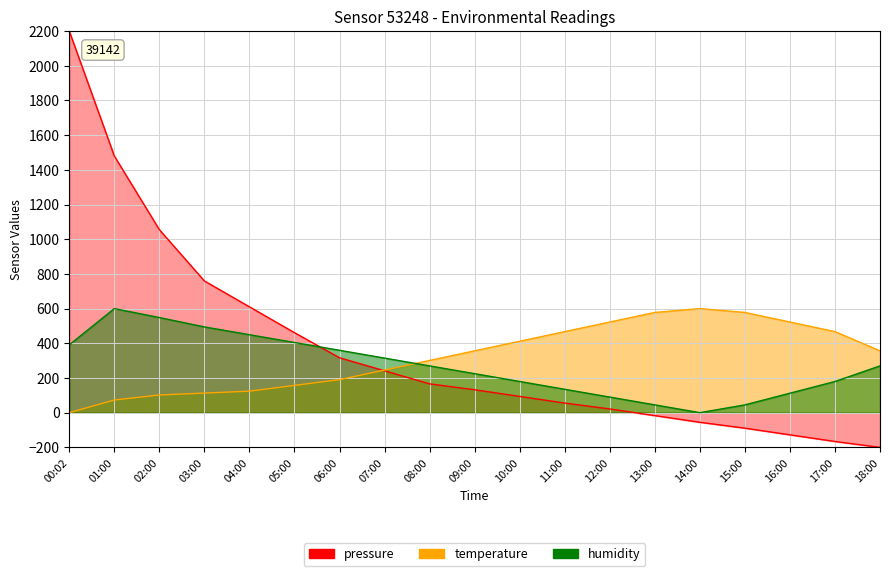

Which series ends up on top after the final intersection of temperature and pressure?

temperature